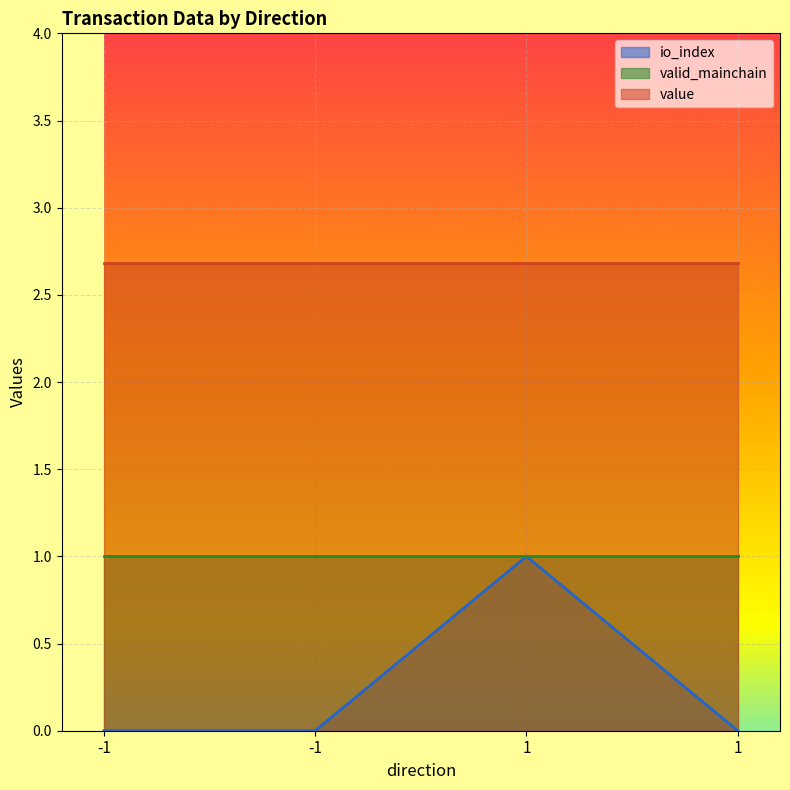

Which series has the largest range (max minus min)?

io_index